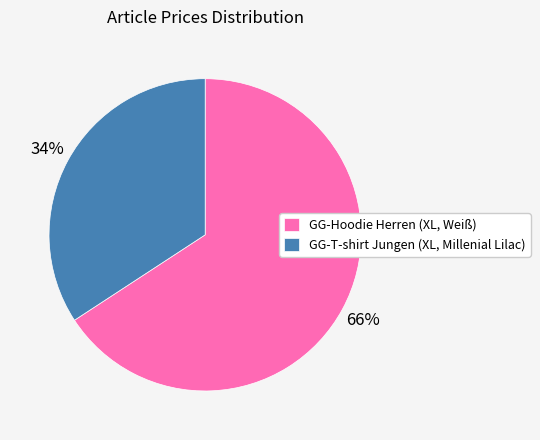

Combined, do GG-Hoodie Herren (XL, Weiß) and GG-T-shirt Jungen (XL, Millenial Lilac) account for over 50%?

Yes